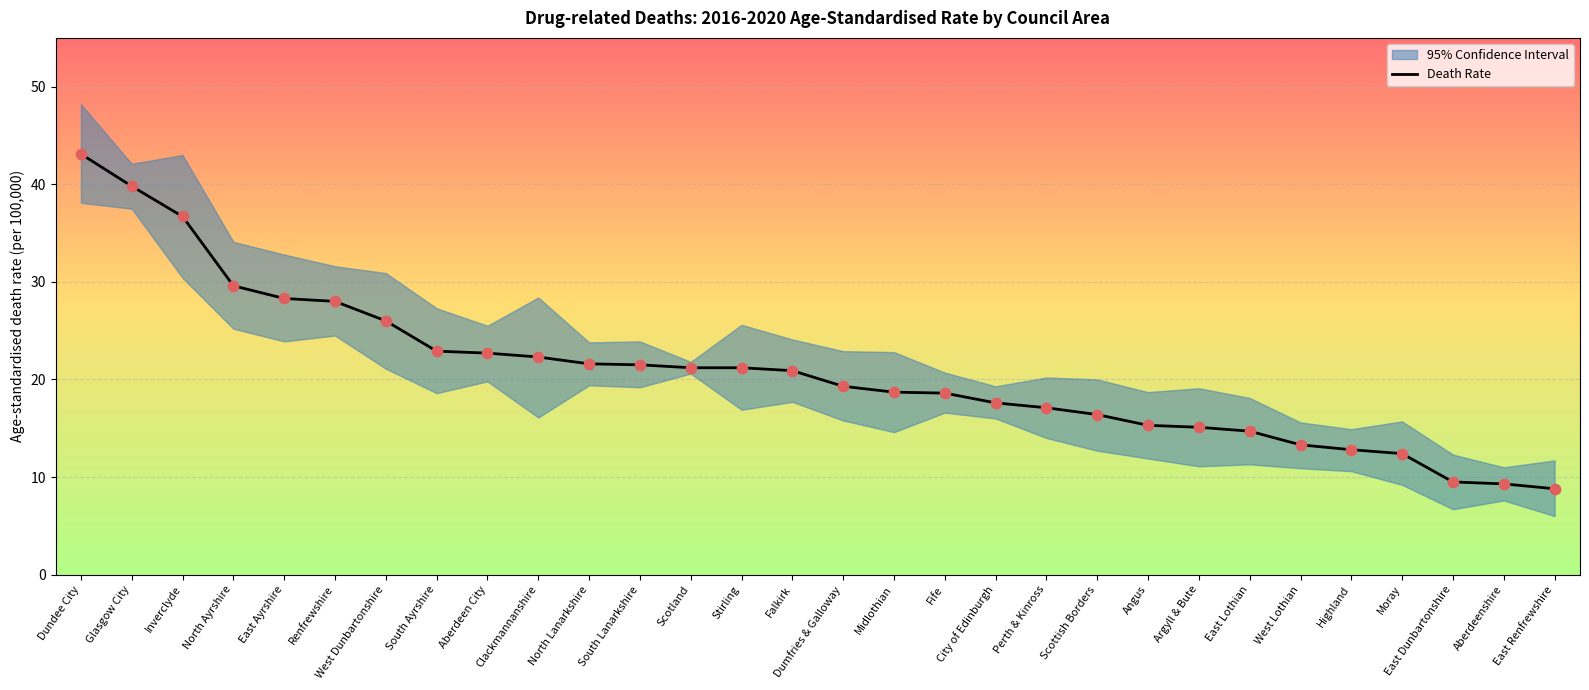

Between East Dunbartonshire and Falkirk, which is larger?

Falkirk